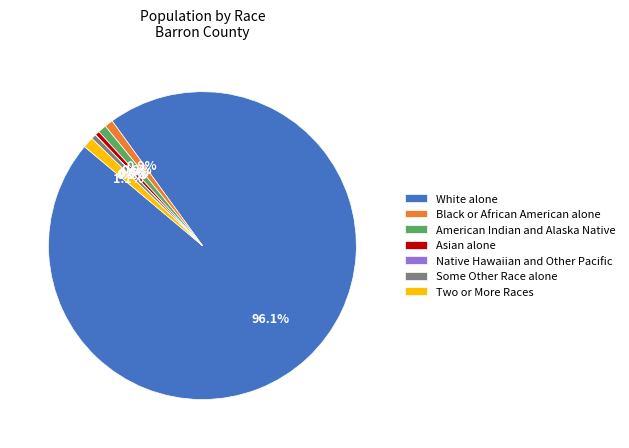

What percentage is the Black or African American alone slice, to the nearest percent?

1%